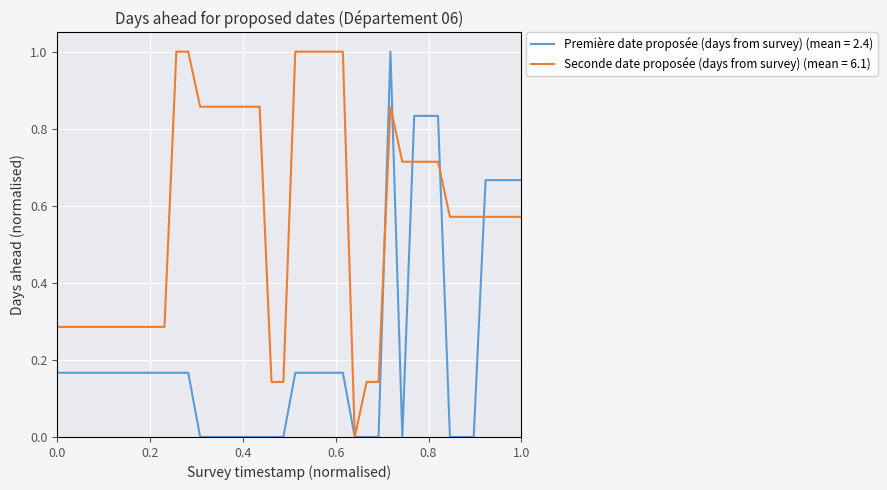

List the series in order of their overall mean, lowest first.

Première date proposée (days from survey) (mean = 2.4), Seconde date proposée (days from survey) (mean = 6.1)